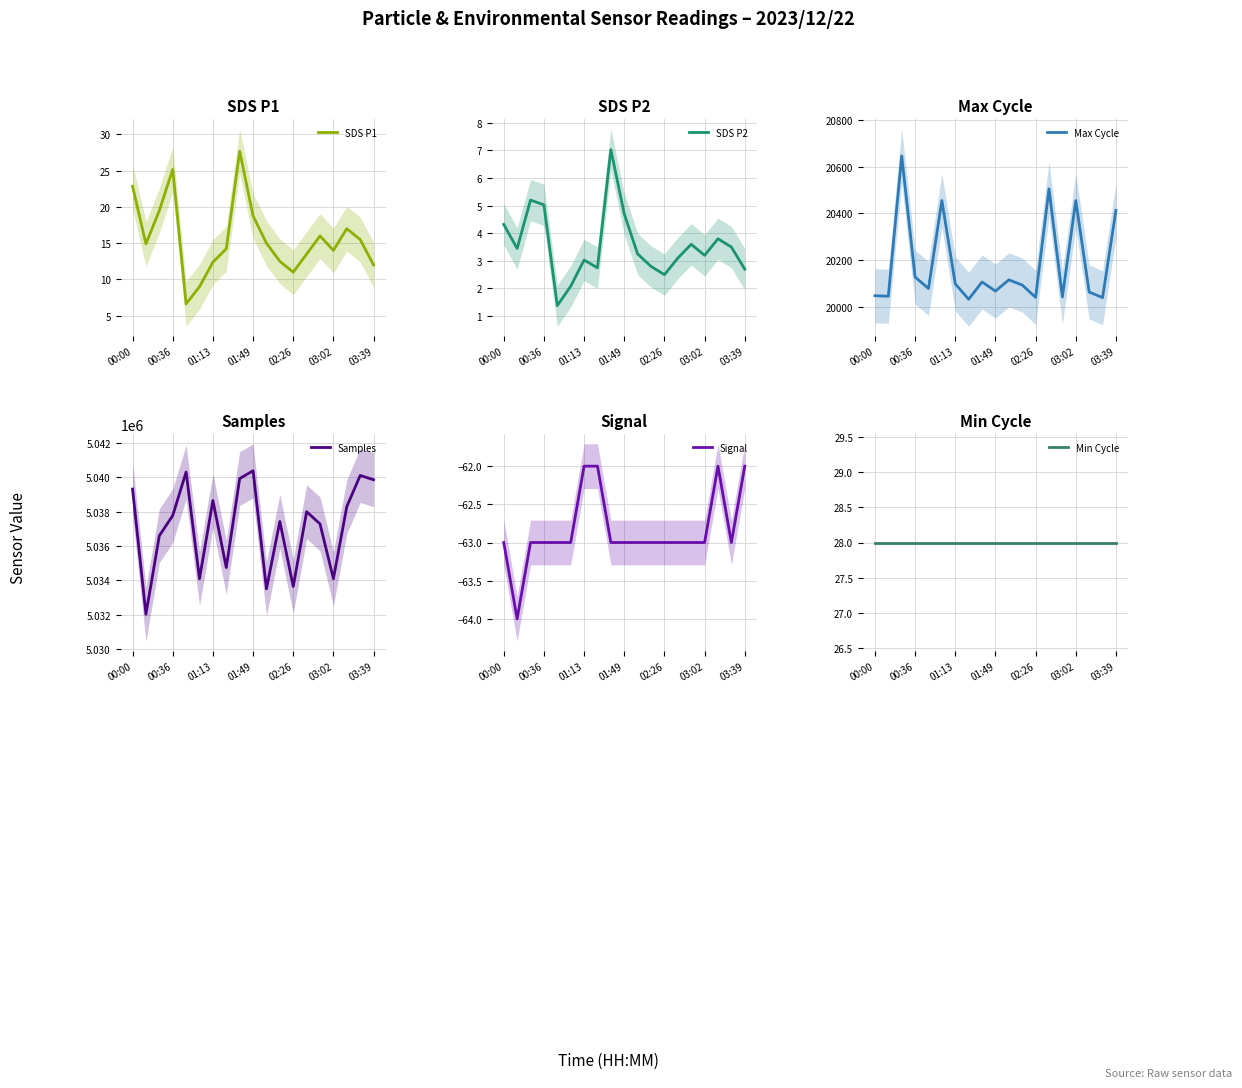

What is the average value of the SDS P2 series?

3.5